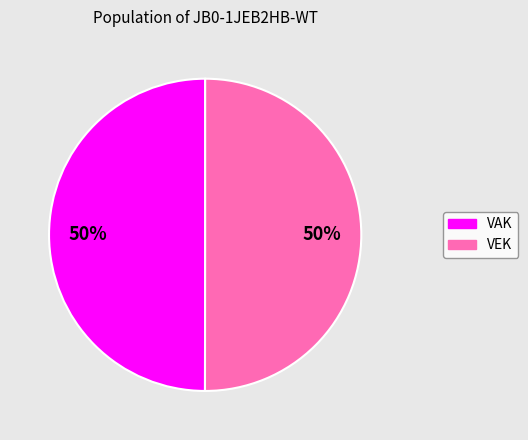

True or false: VEK accounts for 41% of the total.

False